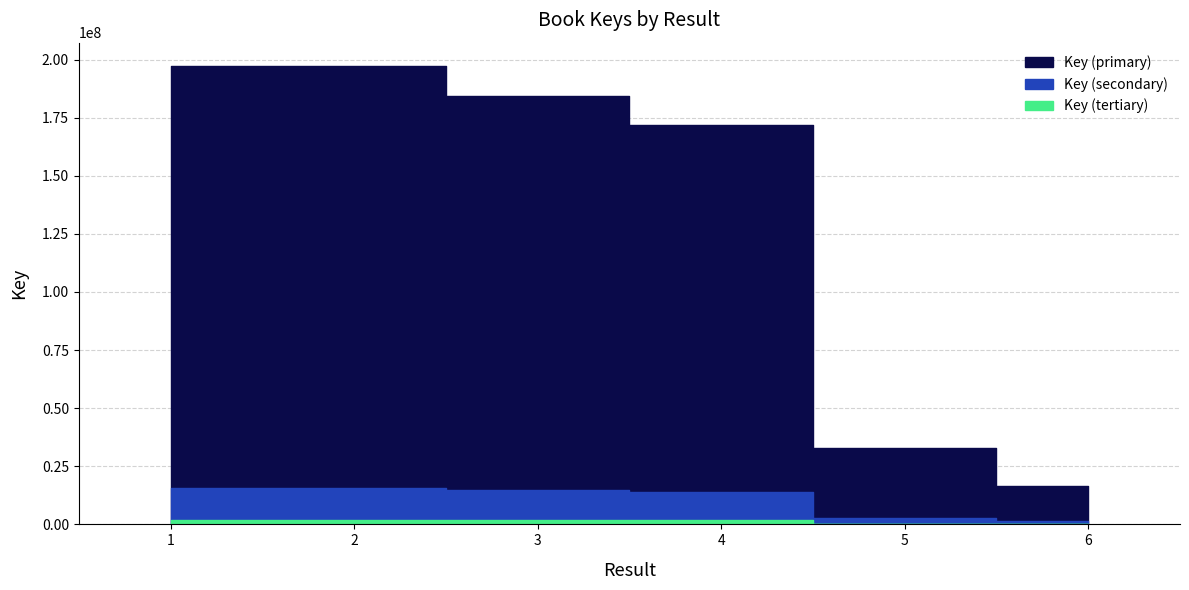

What is the difference between the maximum and minimum values?

180814971